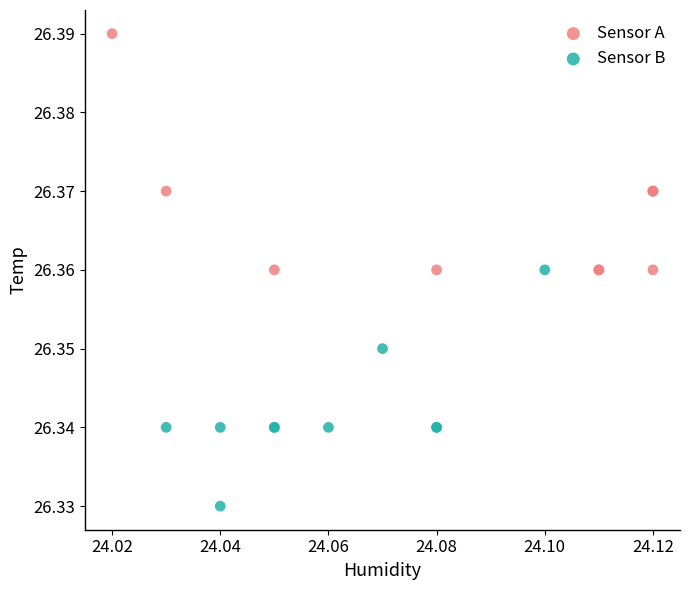

Which series contains the highest Y value?

Sensor A